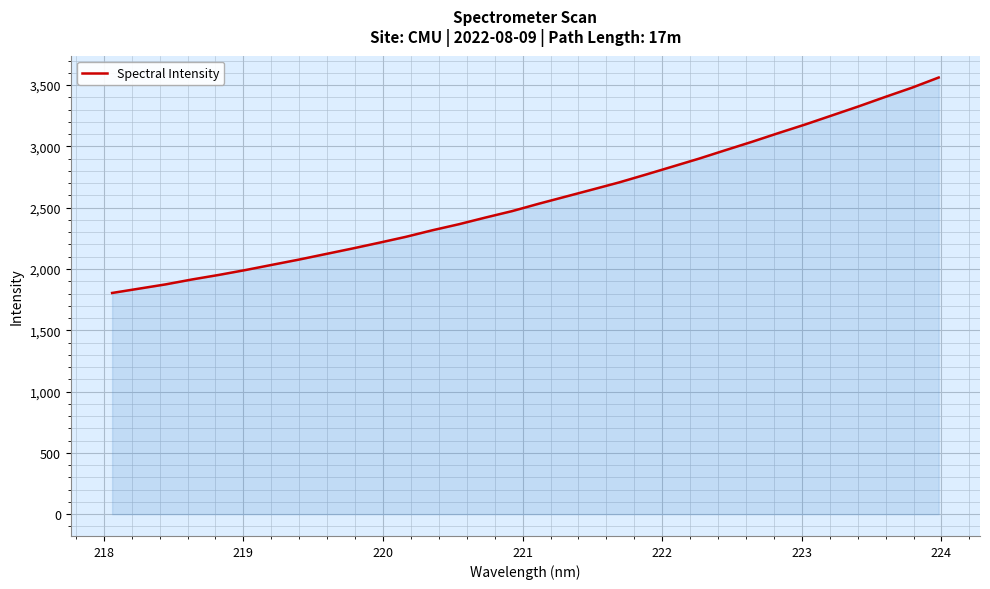

What is the minimum value shown in the chart?

1804.4